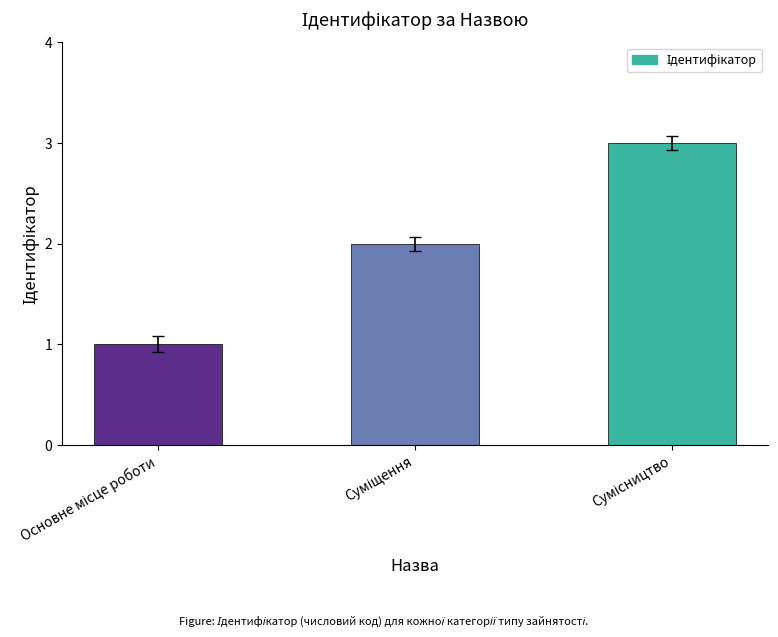

What is the greatest value displayed?

3